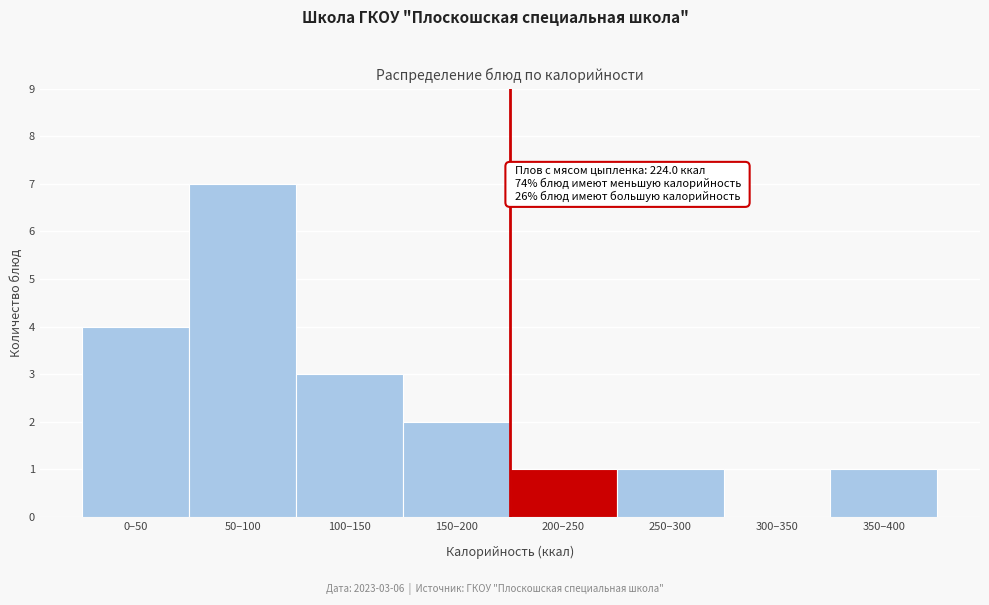

Reading left to right, what are all the values shown in this chart?

0–50=4	50–100=7	100–150=3	150–200=2	200–250=1	250–300=1	300–350=0	350–400=1